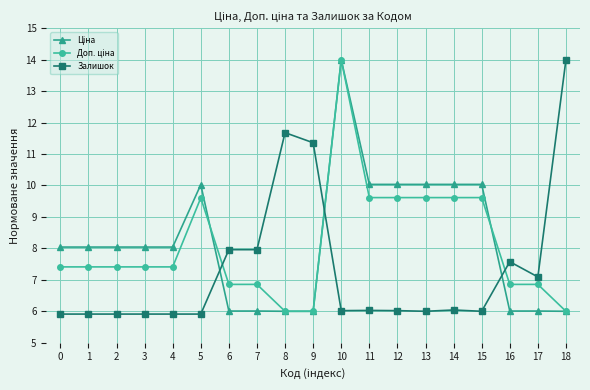

At which category is the sum across all series the highest?

10